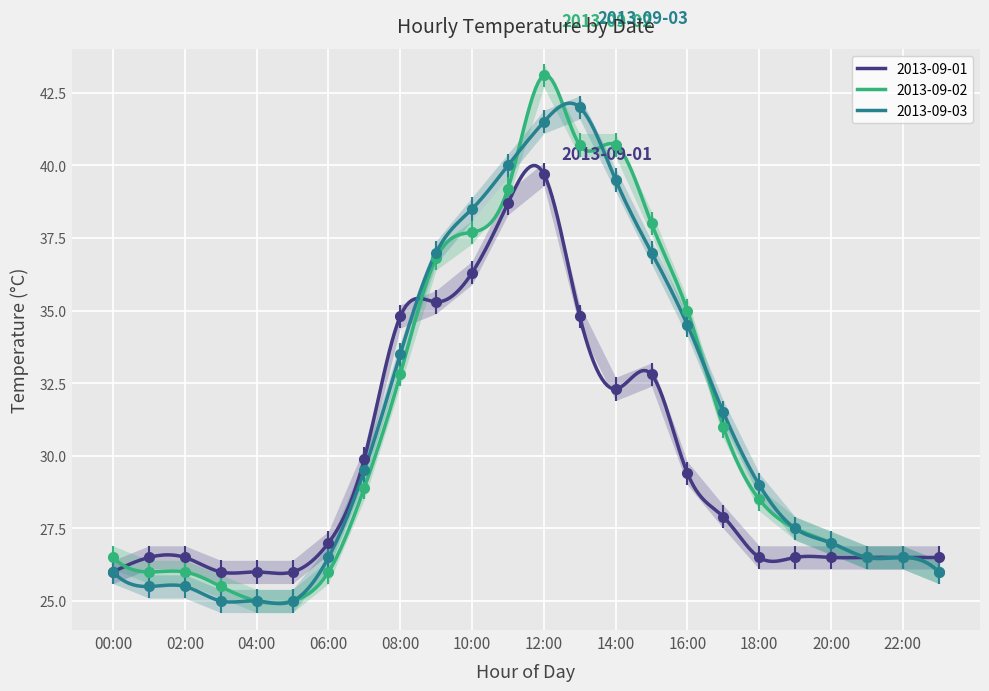

At which label does 2013-09-01 first exceed 27?

07:00